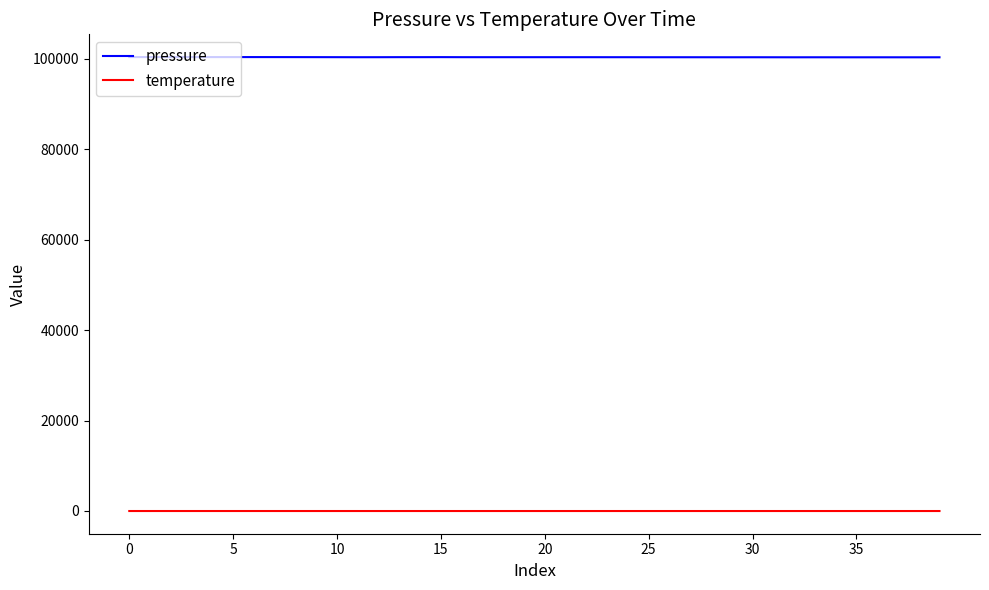

List the series in order of their peak value, highest first.

pressure, temperature